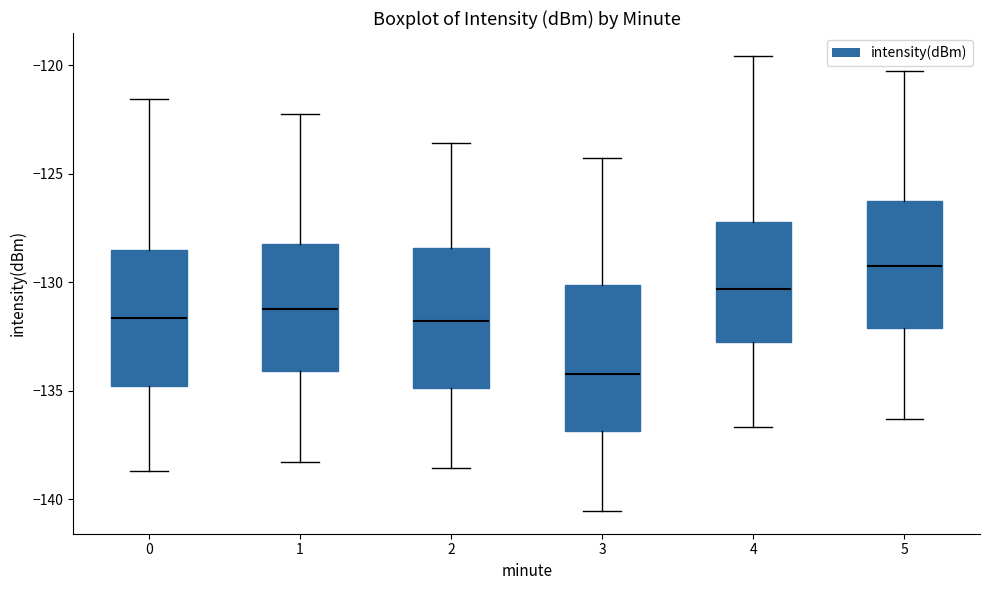

Reading left to right, read every box against the y-axis: the position of its median line, the range the box covers, and the ends of its whiskers. The values are not printed on the chart, so give them approximately, as read against the axis.

0: median -131.5, box -135.0 to -128.5, whiskers -138.5 to -121.5
1: median -131.0, box -134.0 to -128.0, whiskers -138.5 to -122.5
2: median -132.0, box -135.0 to -128.5, whiskers -138.5 to -123.5
3: median -134.0, box -137.0 to -130.0, whiskers -140.5 to -124.5
4: median -130.5, box -133.0 to -127.0, whiskers -136.5 to -119.5
5: median -129.0, box -132.0 to -126.0, whiskers -136.5 to -120.5